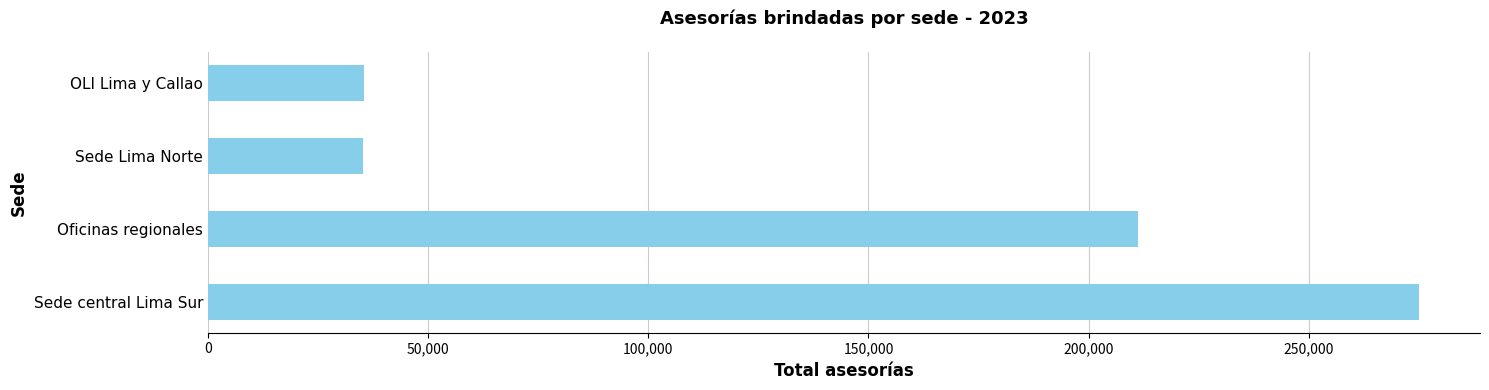

Are the bars grouped side by side (vs. stacked)?

No